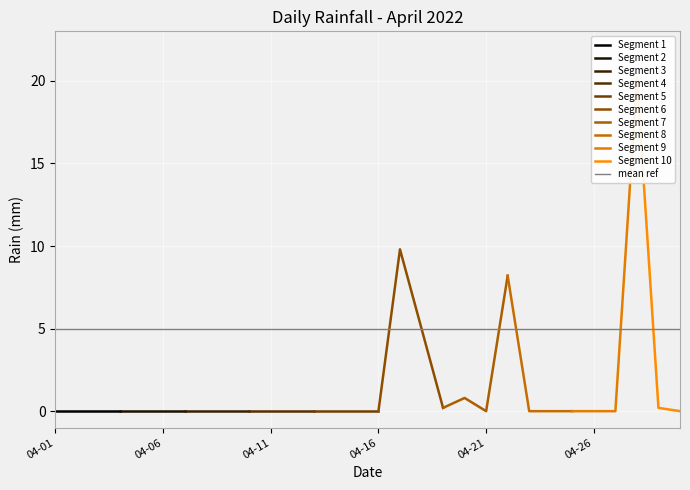

Rank the categories by value from highest to lowest.

2022-04-28, 2022-04-17, 2022-04-22, 2022-04-18, 2022-04-20, 2022-04-19, 2022-04-29, 2022-04-01, 2022-04-02, 2022-04-03, 2022-04-04, 2022-04-05, 2022-04-06, 2022-04-07, 2022-04-08, 2022-04-09, 2022-04-10, 2022-04-11, 2022-04-12, 2022-04-13, 2022-04-14, 2022-04-15, 2022-04-16, 2022-04-21, 2022-04-23, 2022-04-24, 2022-04-25, 2022-04-26, 2022-04-27, 2022-04-30